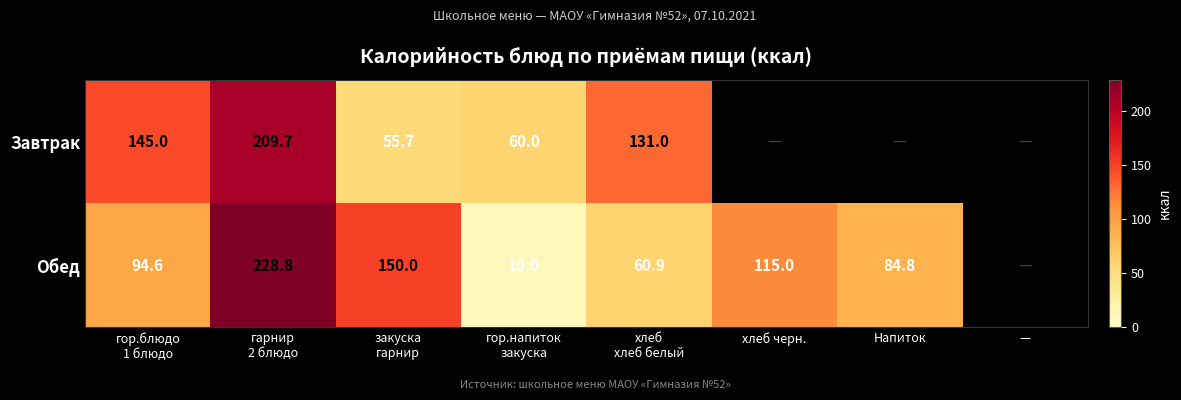

Is it true that Обед equals 84.8 at Напиток?

True